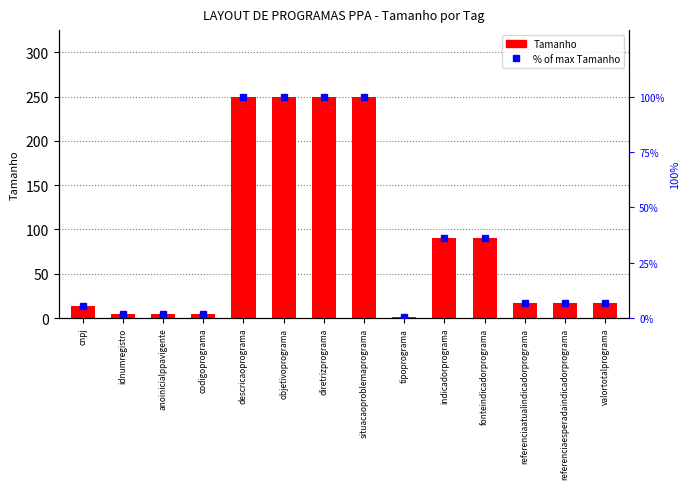

How many groups of bars are there?

14